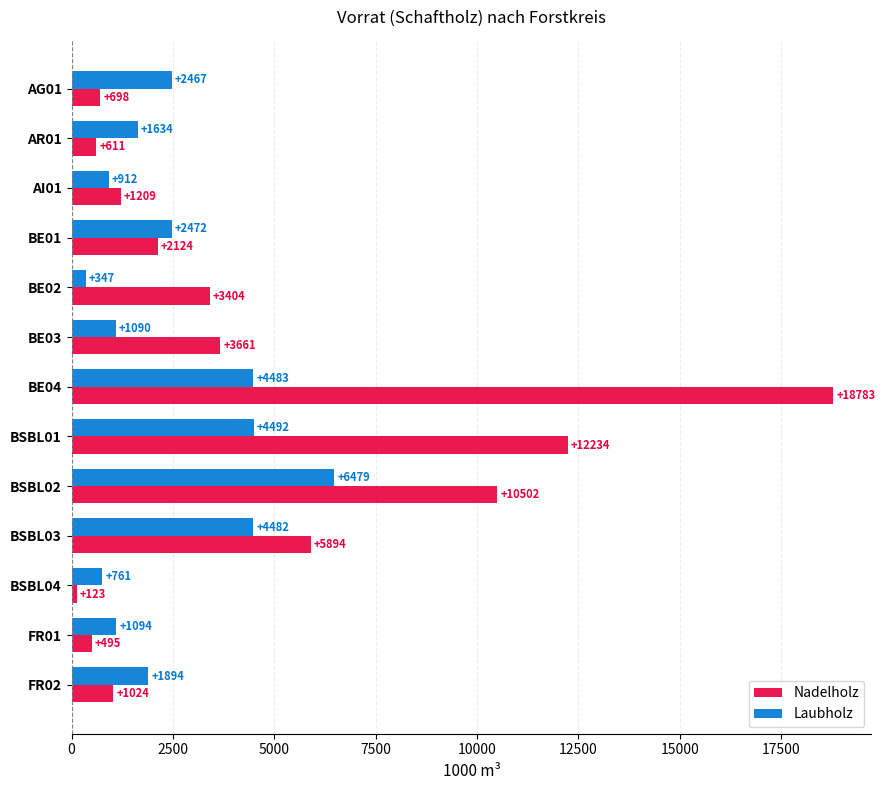

What is the sum of all Nadelholz values?

60762